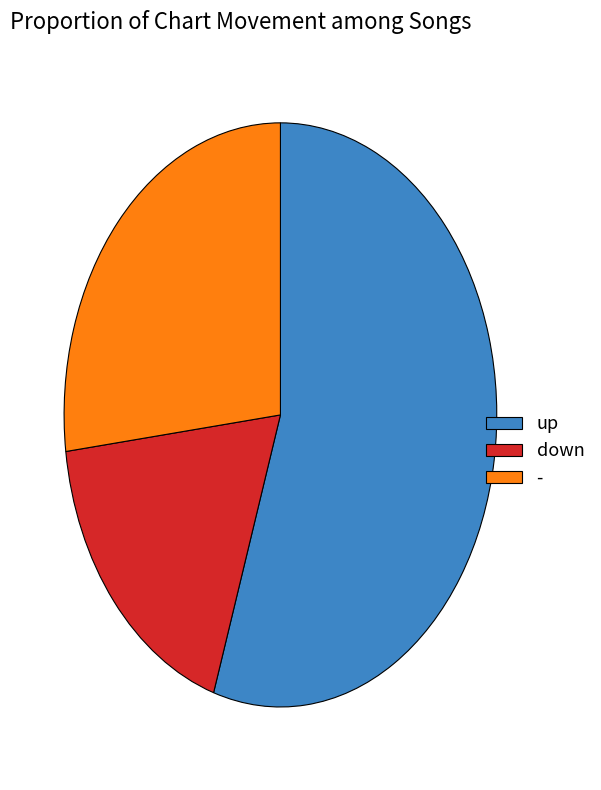

Do down and - together represent more than half of the pie?

No